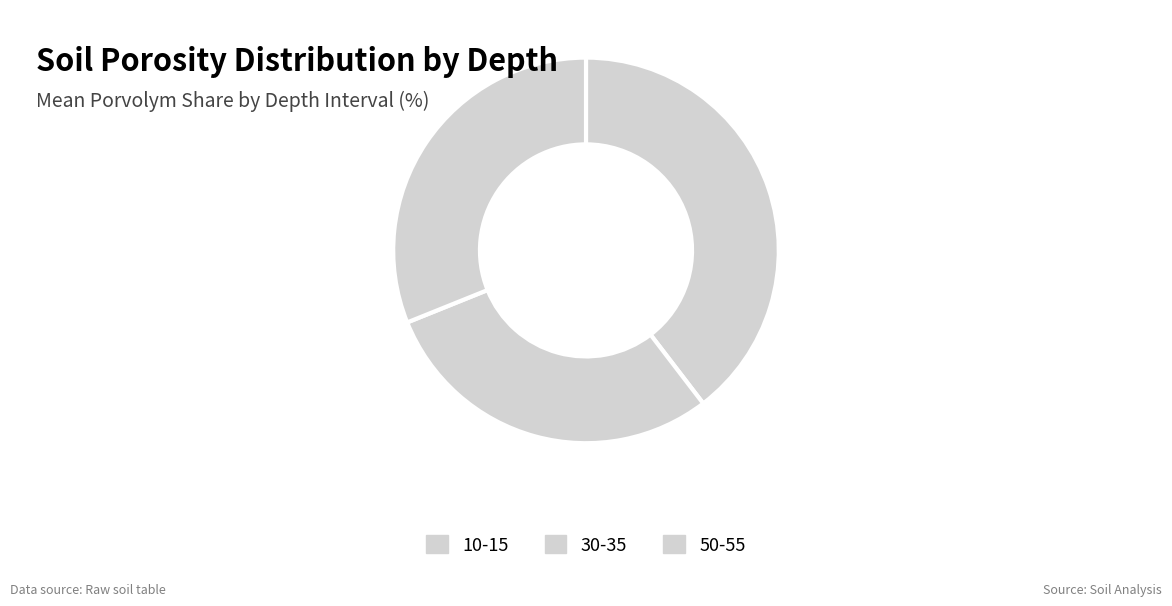

How many segments does this pie chart have?

3